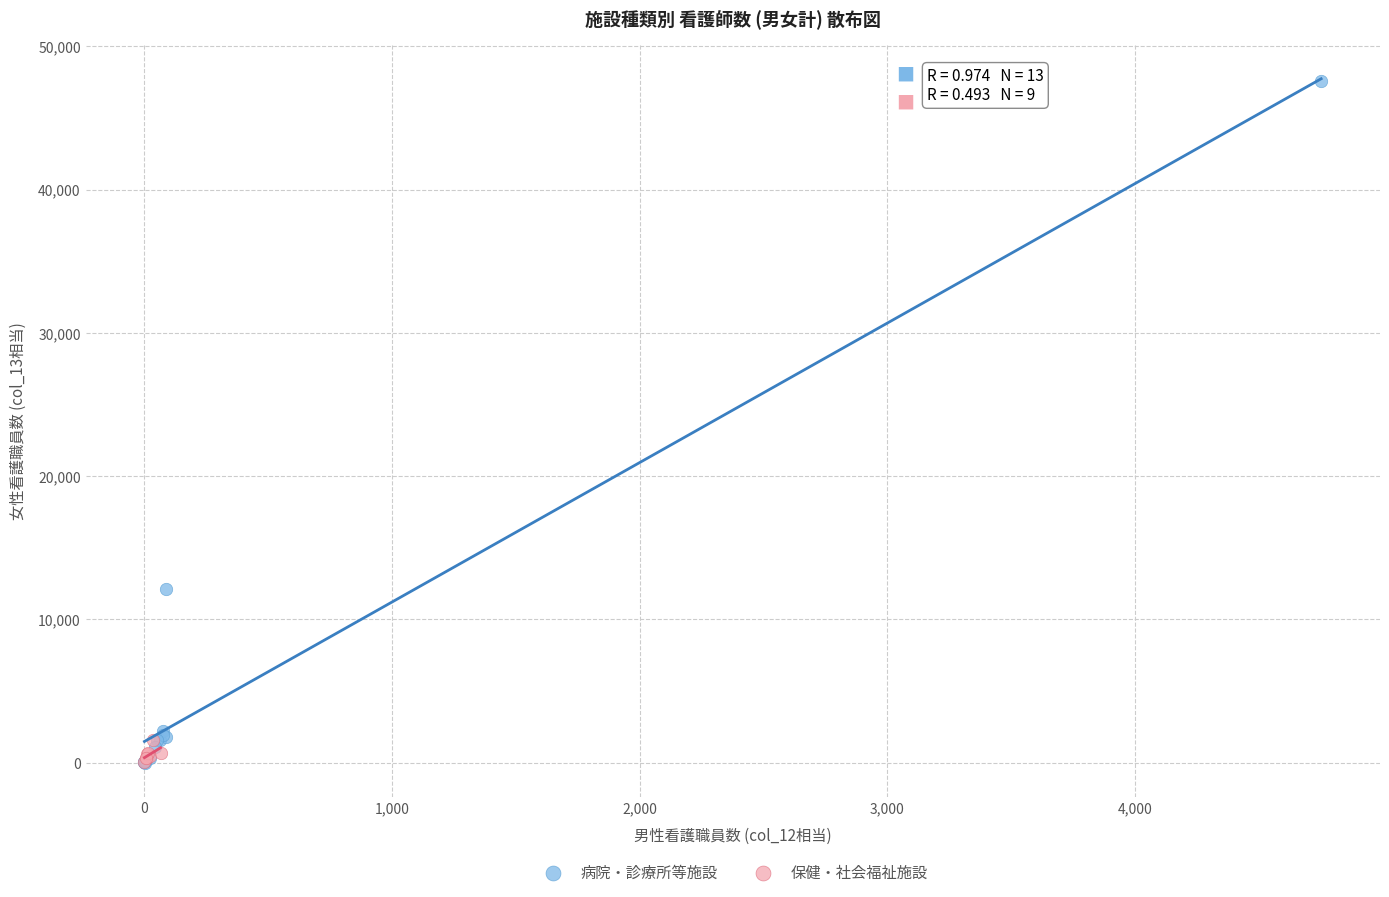

Which series reaches the maximum Y coordinate?

病院・診療所等施設